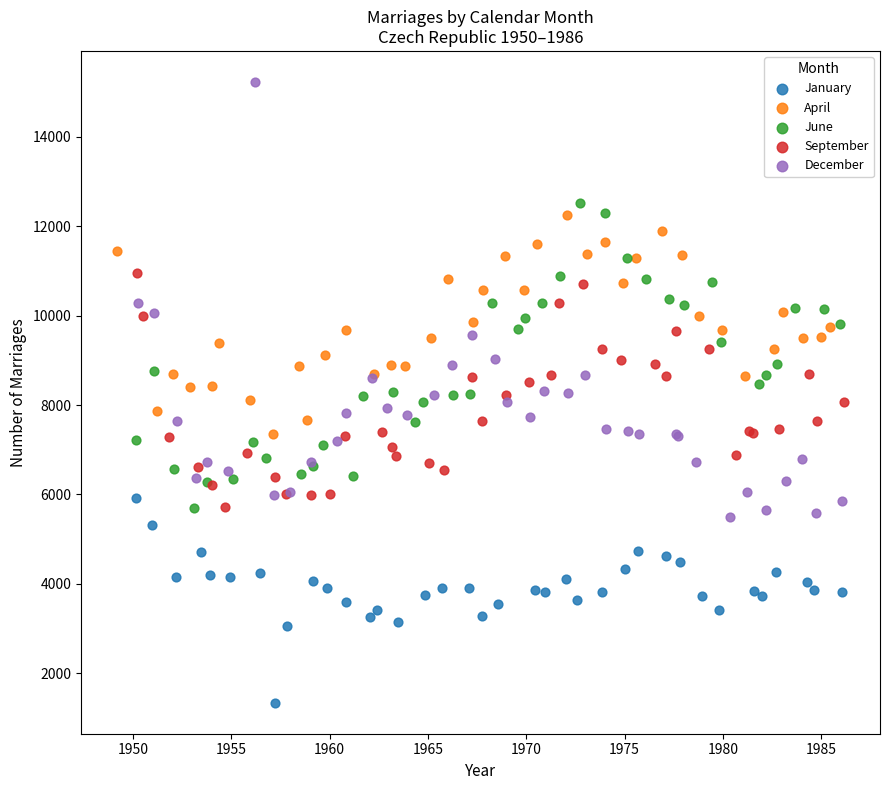

Which series reaches the minimum Y coordinate?

January